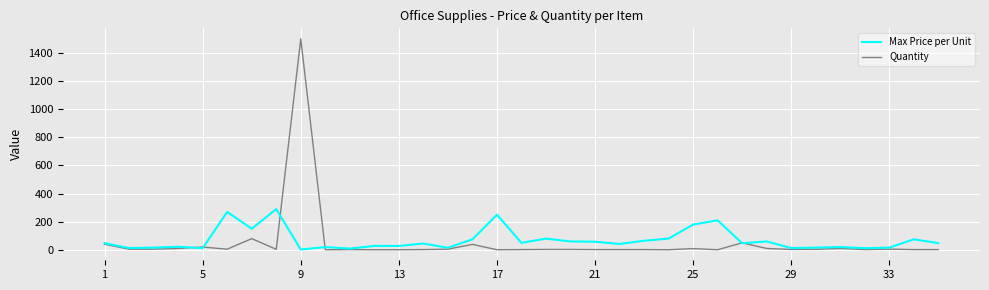

What is the maximum value for Quantity?

1500.0